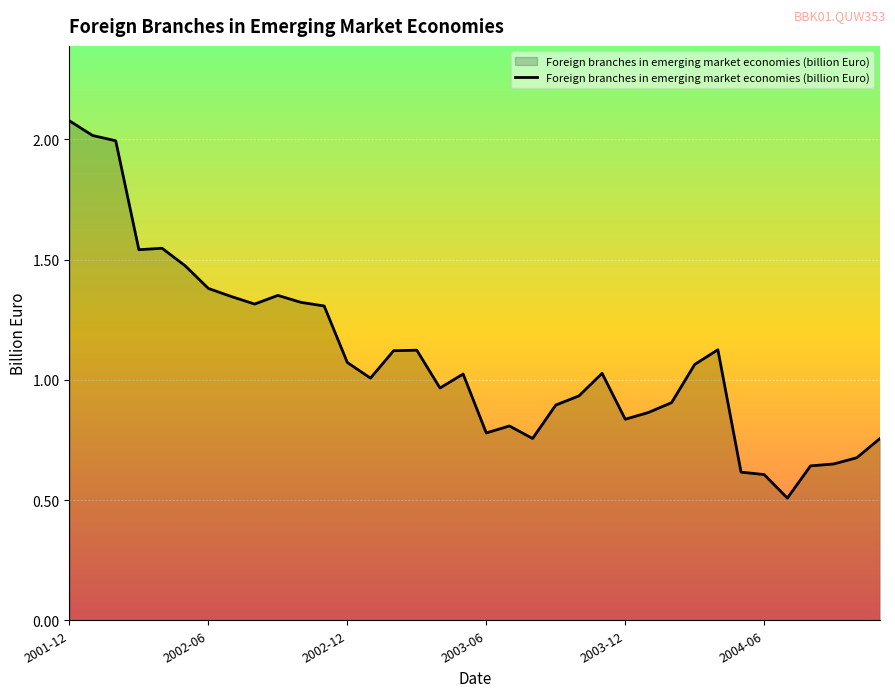

What is the difference between the maximum and minimum values?

1.6